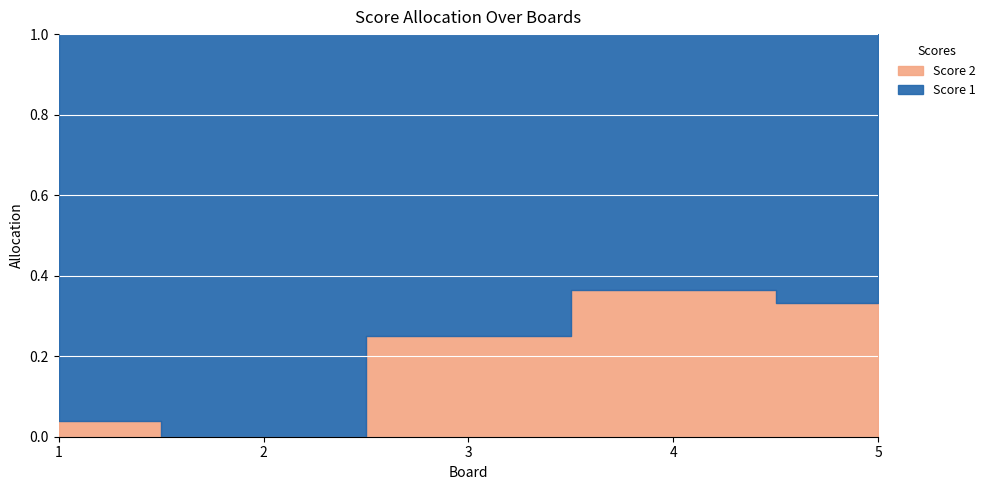

Which series has the largest total across all categories?

Score 1